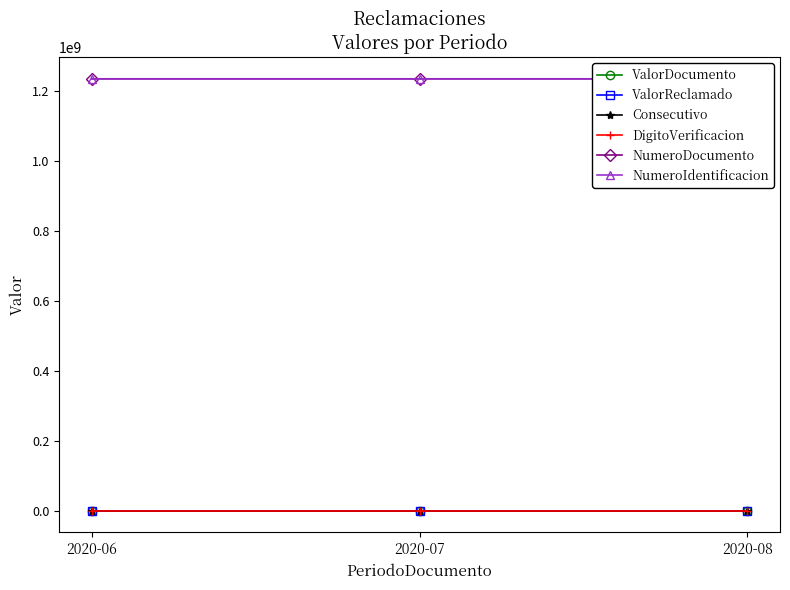

True or false: Consecutivo has a value of 3 at 2020-08.

True